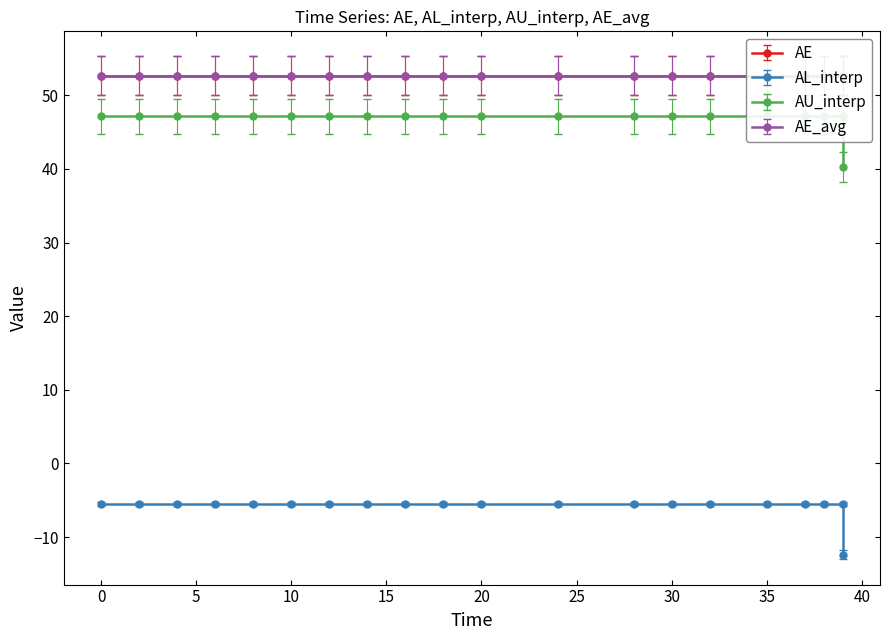

True or false: AL_interp and AU_interp intersect in this chart.

False